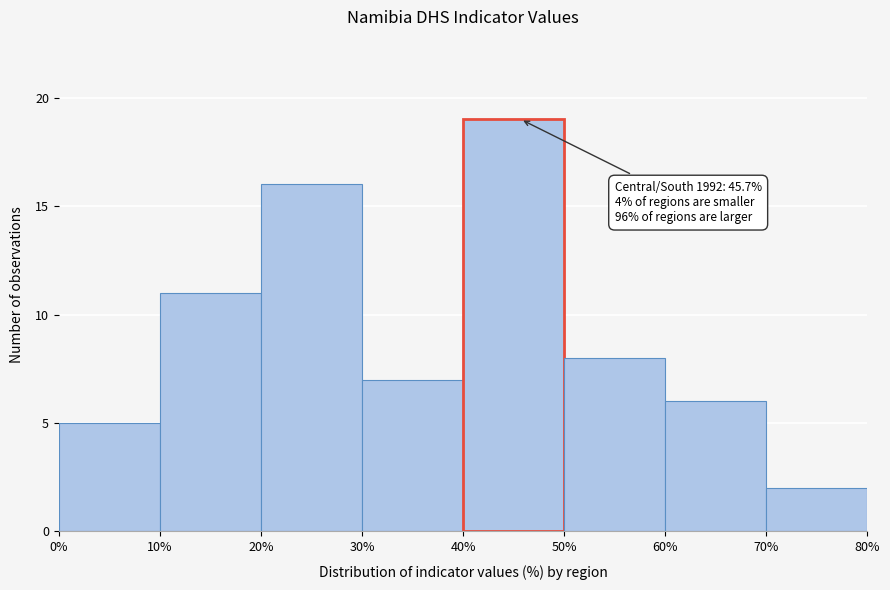

Which range on the x-axis has the tallest bar?

40% to 50%